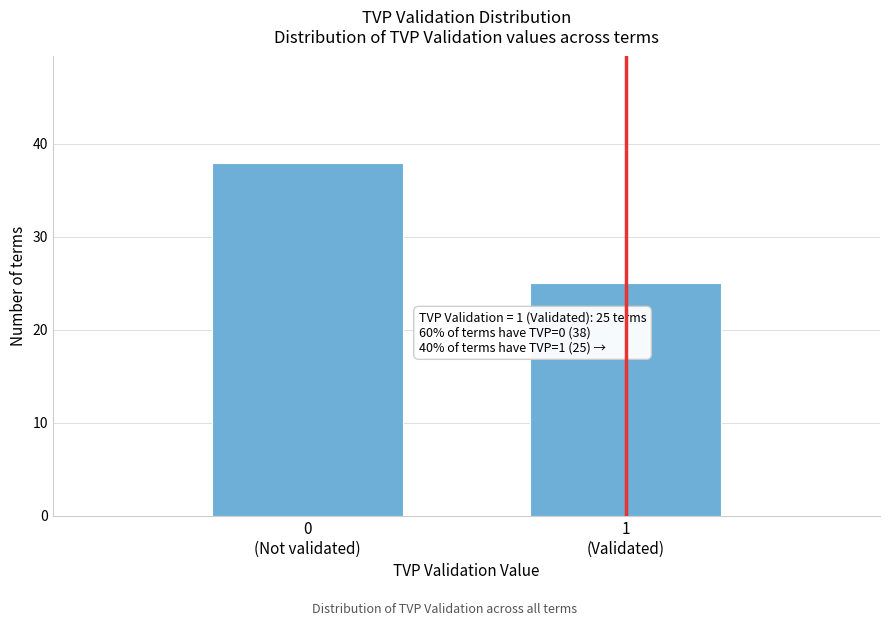

Reading left to right, what are all the values shown in this chart?

38	25